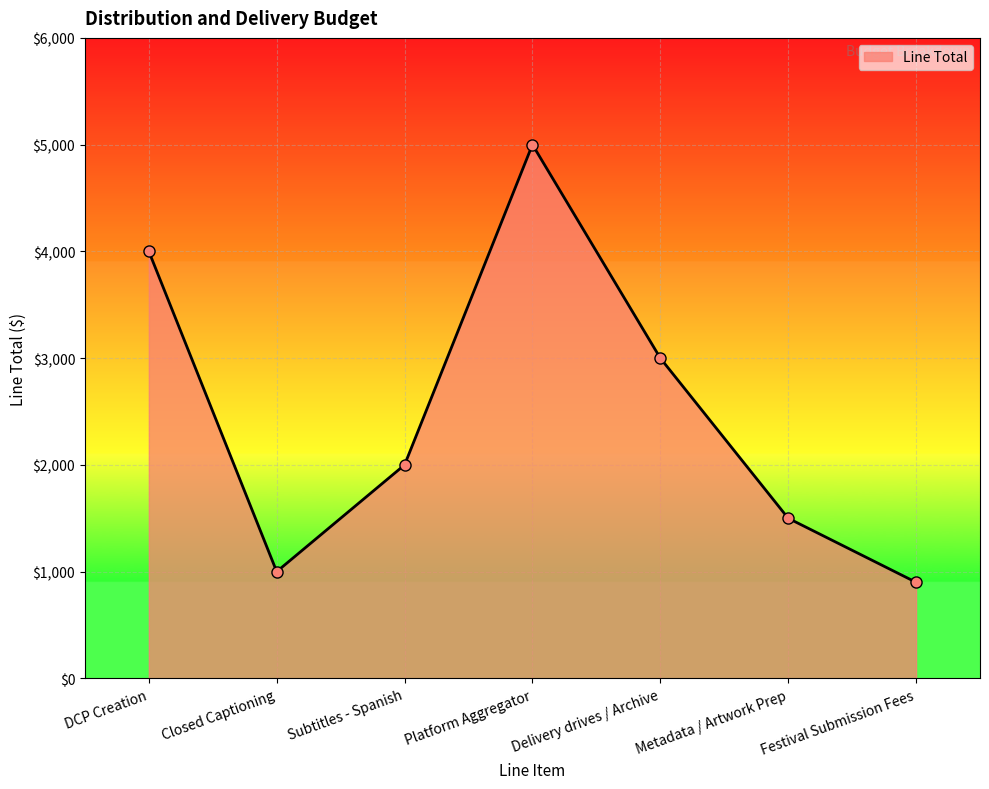

What is the difference between the maximum and minimum values?

4100